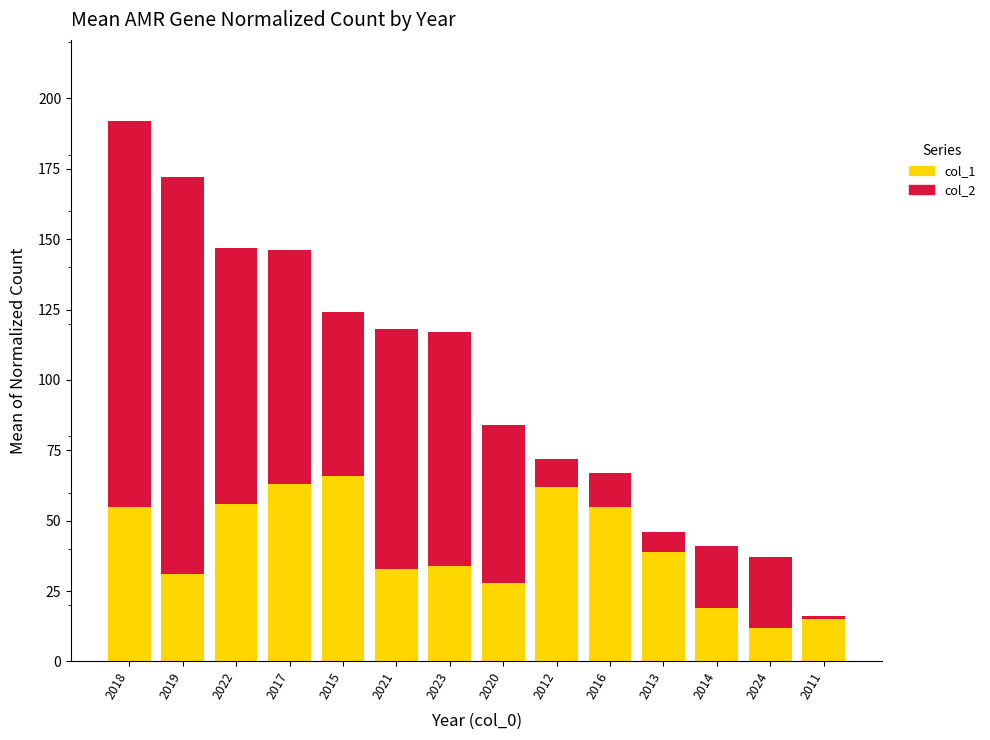

How many categories are shown in the chart?

14